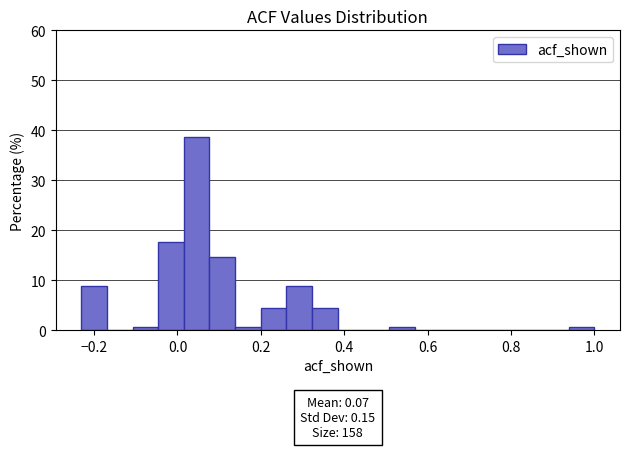

Read against the x-axis, roughly where is the centre of the tallest bar?

0.04